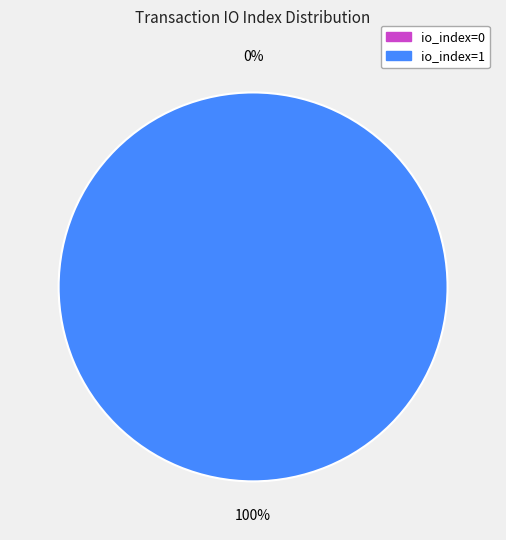

Is there any slice that represents more than half of the pie?

Yes